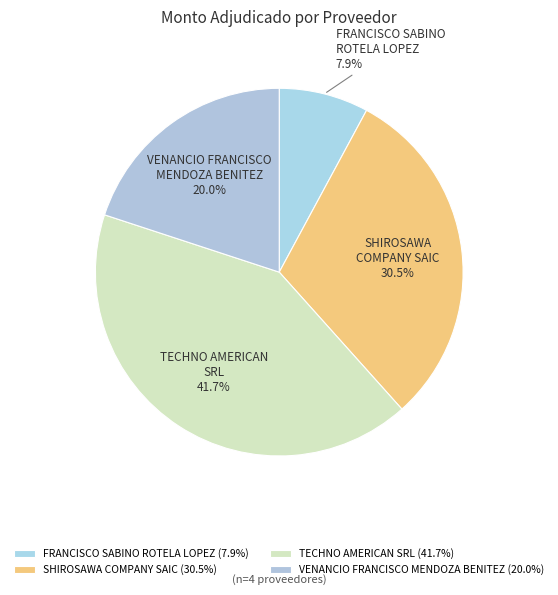

How many slices are in this pie chart?

4